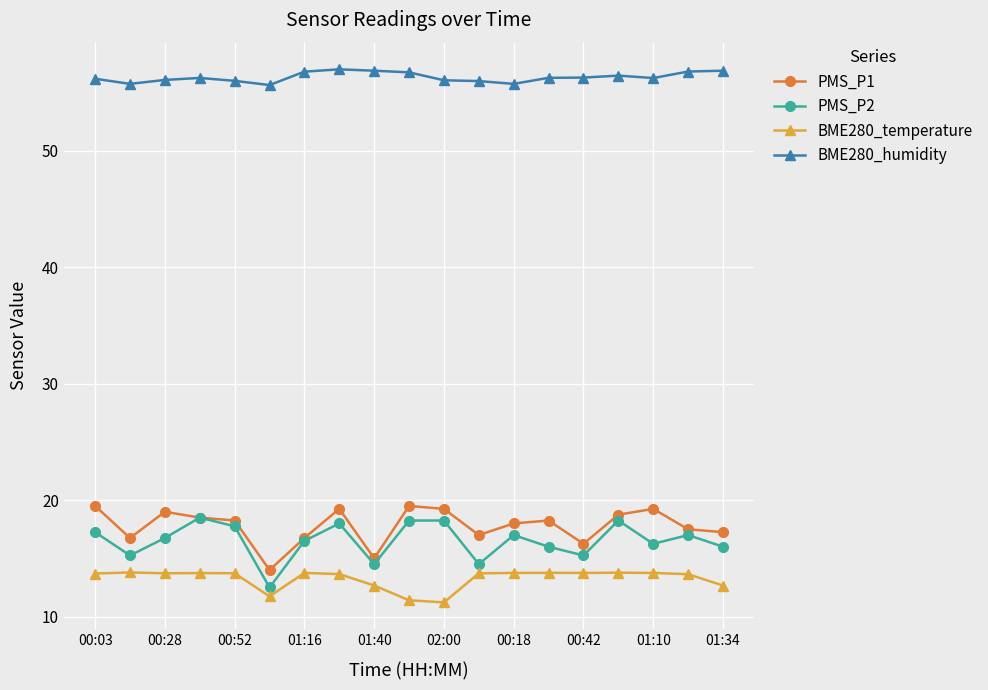

True or false: PMS_P2 has more than 0 interior local peaks.

True